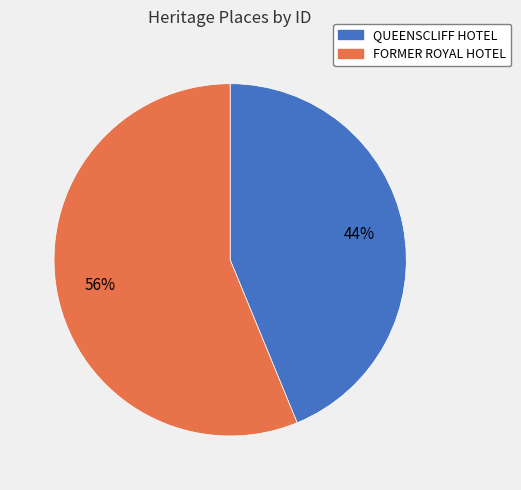

To the nearest percent, what is the difference between the largest and smallest slice percentages?

12%